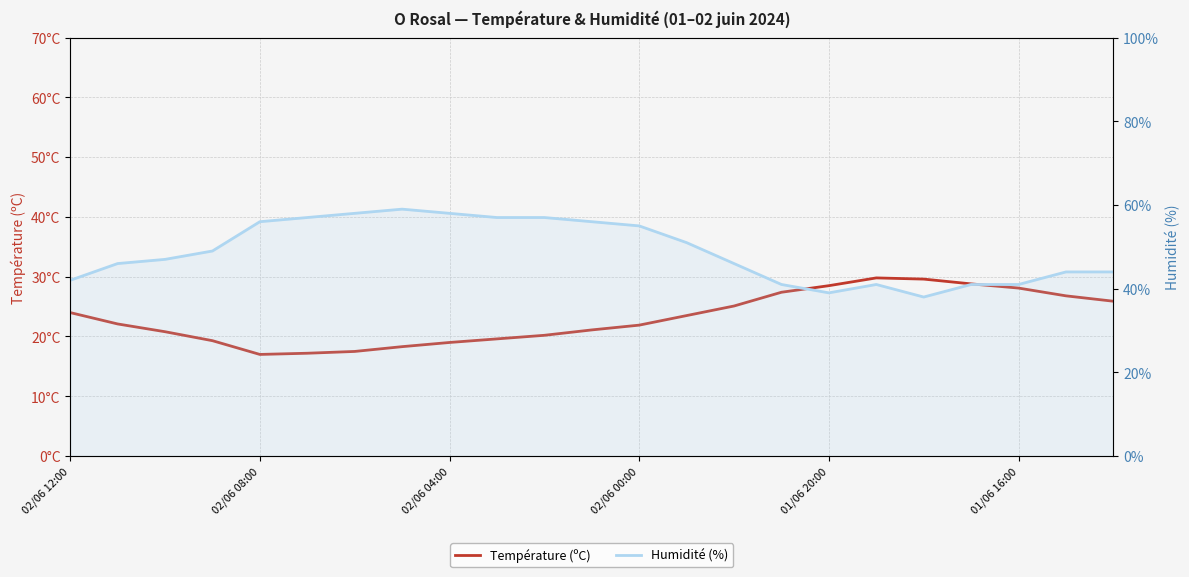

Count the number of data series in this chart.

2